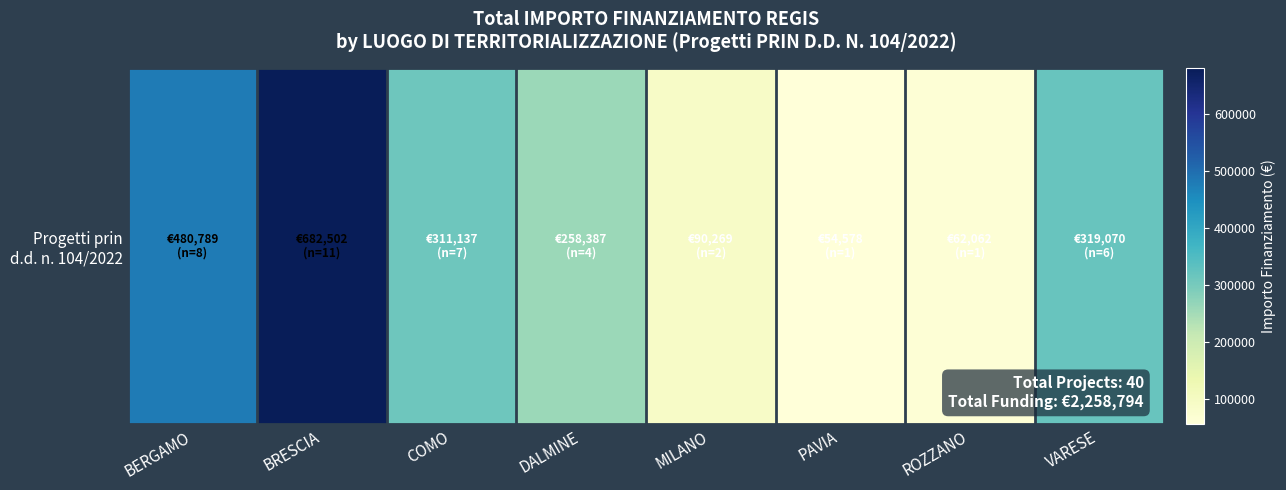

Rank the categories by value from lowest to highest.

PAVIA, ROZZANO, MILANO, DALMINE, COMO, VARESE, BERGAMO, BRESCIA